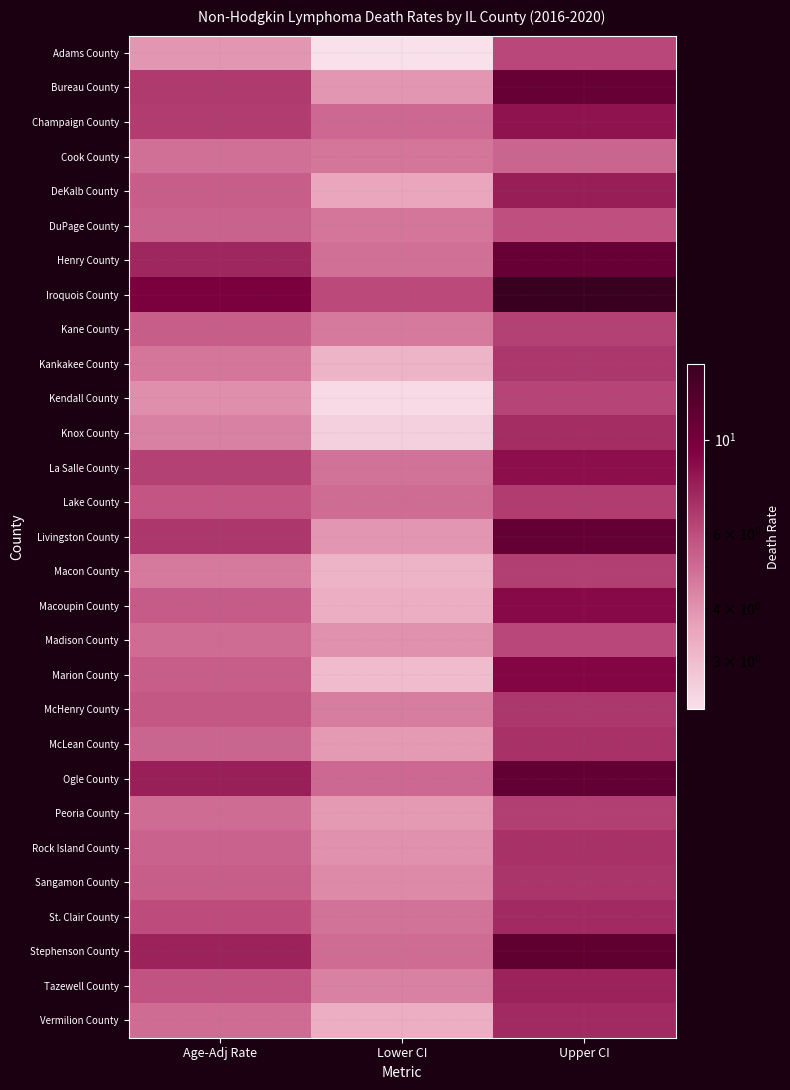

Which series has the largest range (max minus min)?

Iroquois County